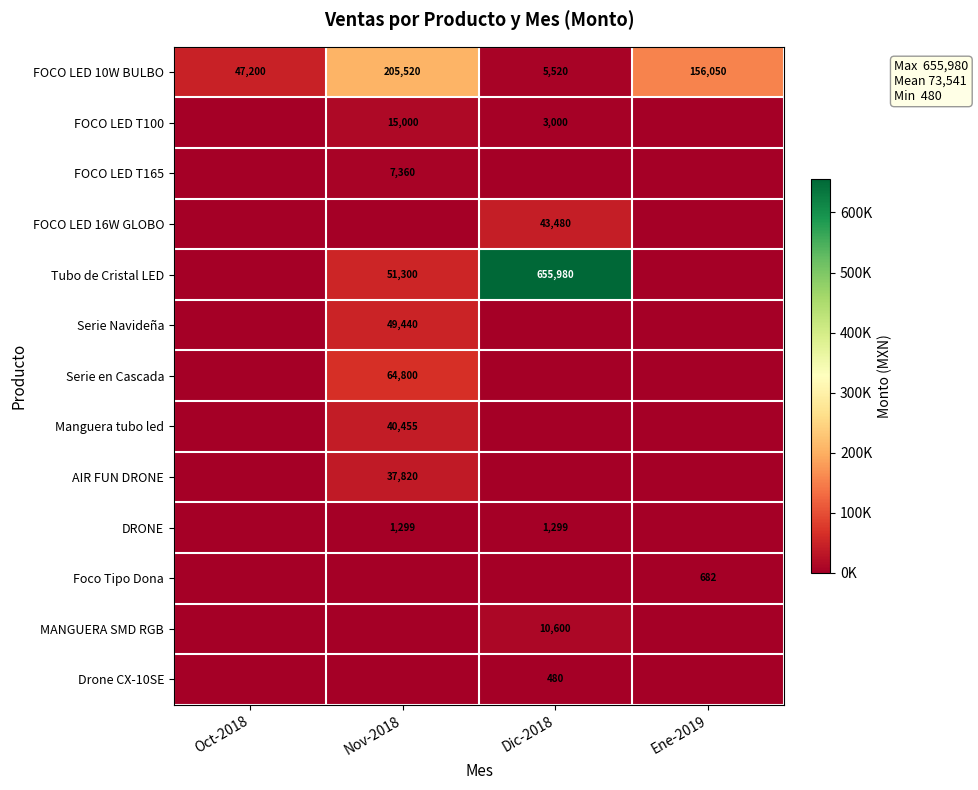

What is the difference between the maximum and minimum values in the FOCO LED 10W BULBO series?

200000